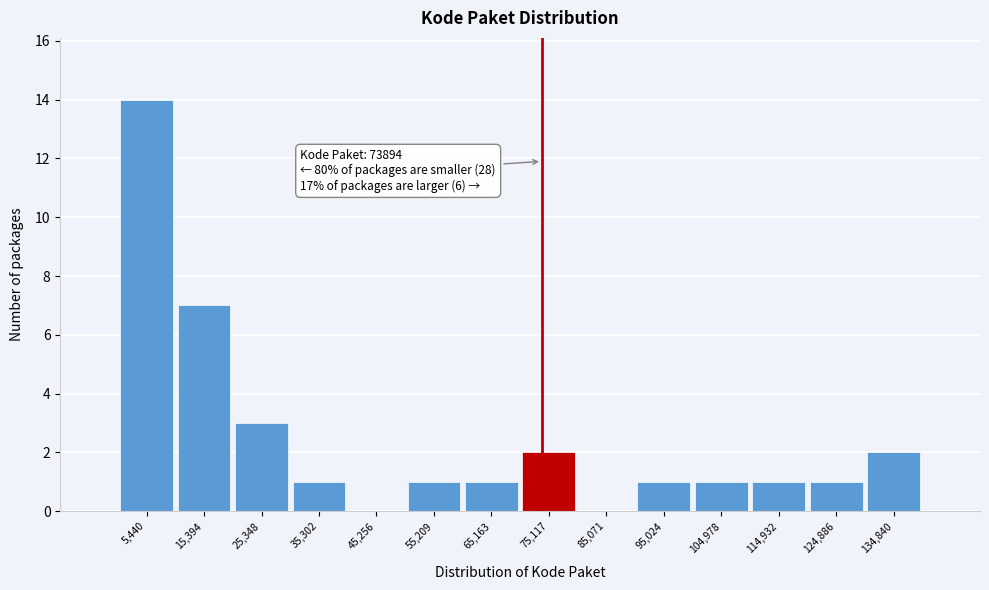

Which range on the x-axis has the tallest bar?

0 to 10000